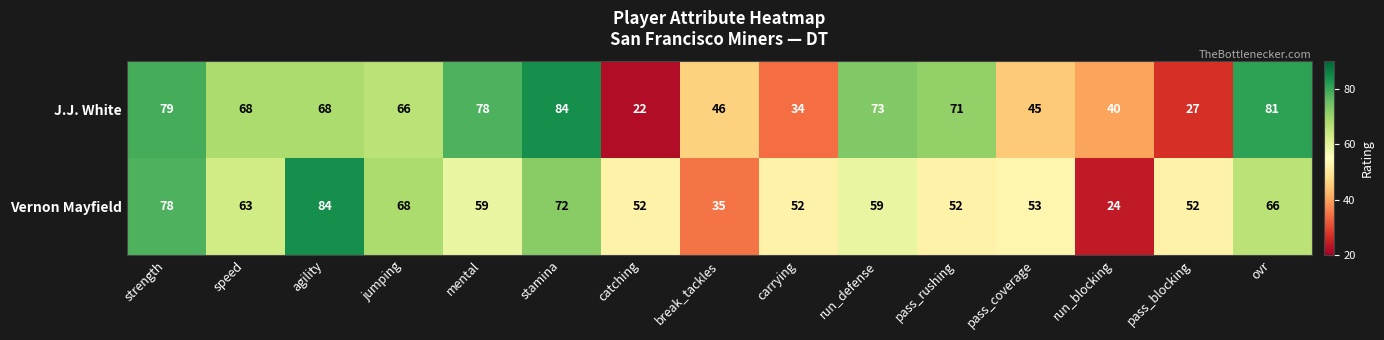

Is the value of J.J. White at ovr greater than the value of Vernon Mayfield at stamina?

Yes